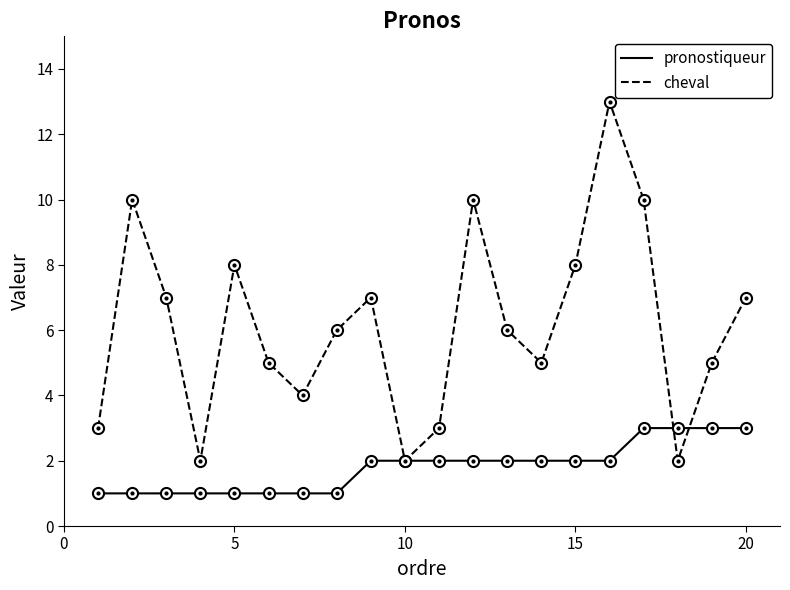

Count the pronostiqueur values in the range 1 to 2.

16